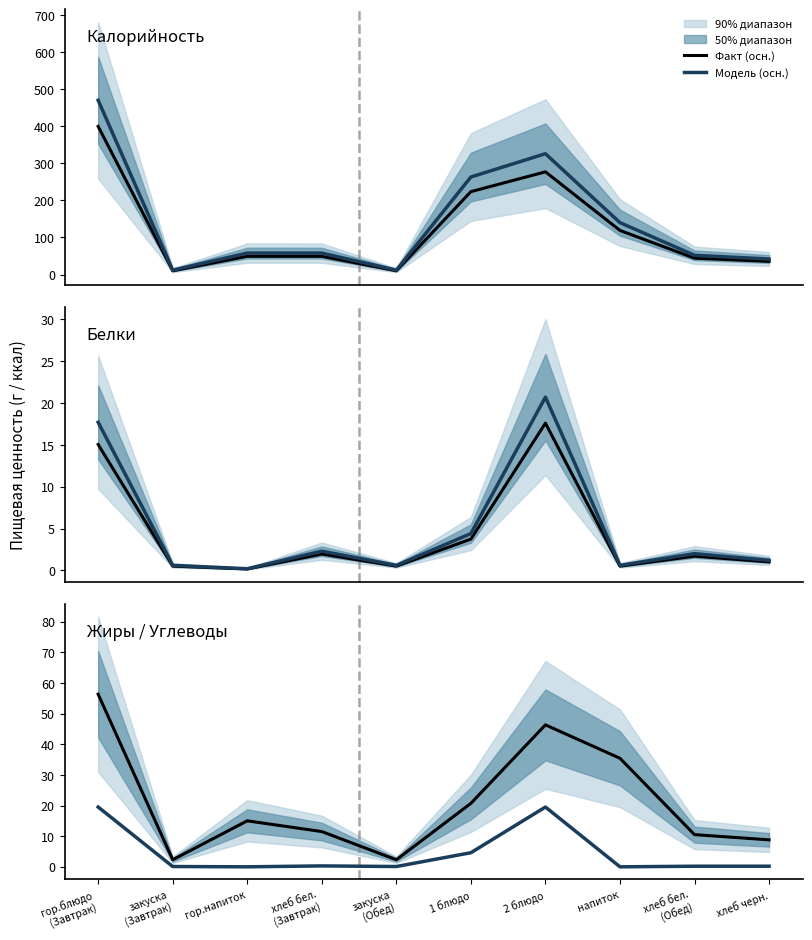

What is the difference between the maximum and minimum values in the Модель (осн.) series?

19.5